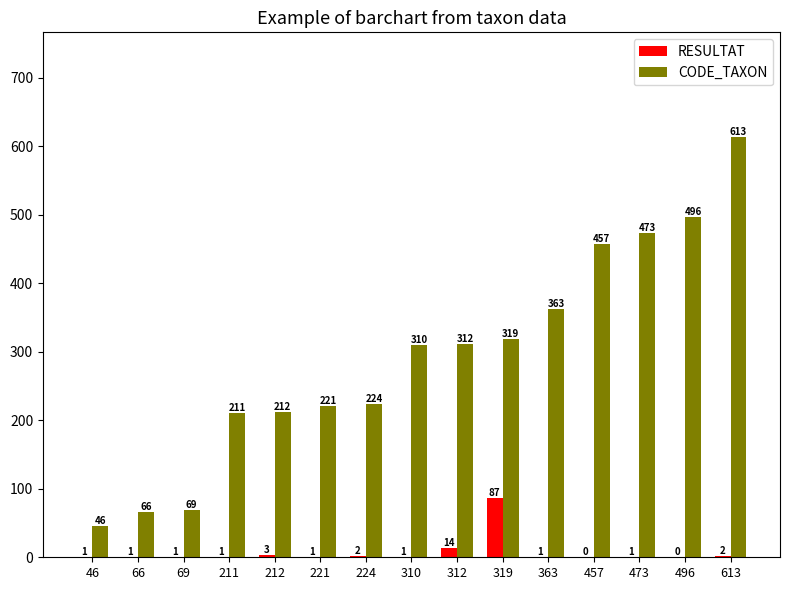

What is the sum of all RESULTAT values?

116